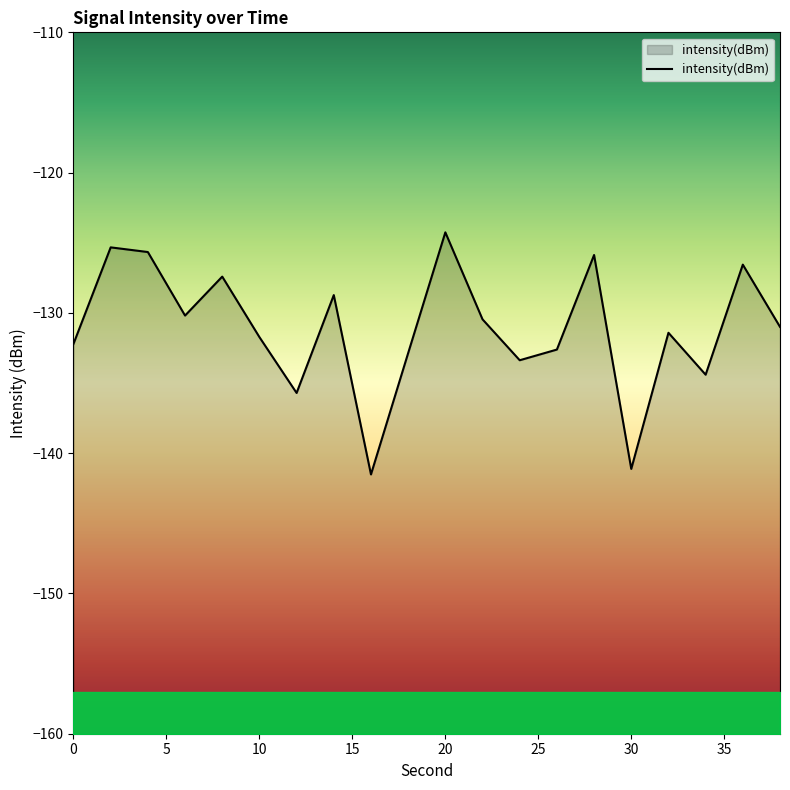

True or false: intensity(dBm) has a value of -132.2 at 0.

True